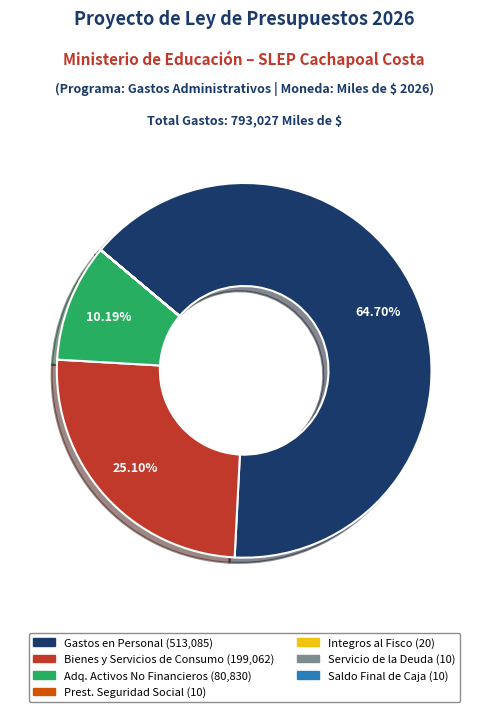

Is there a majority slice in this chart?

Yes